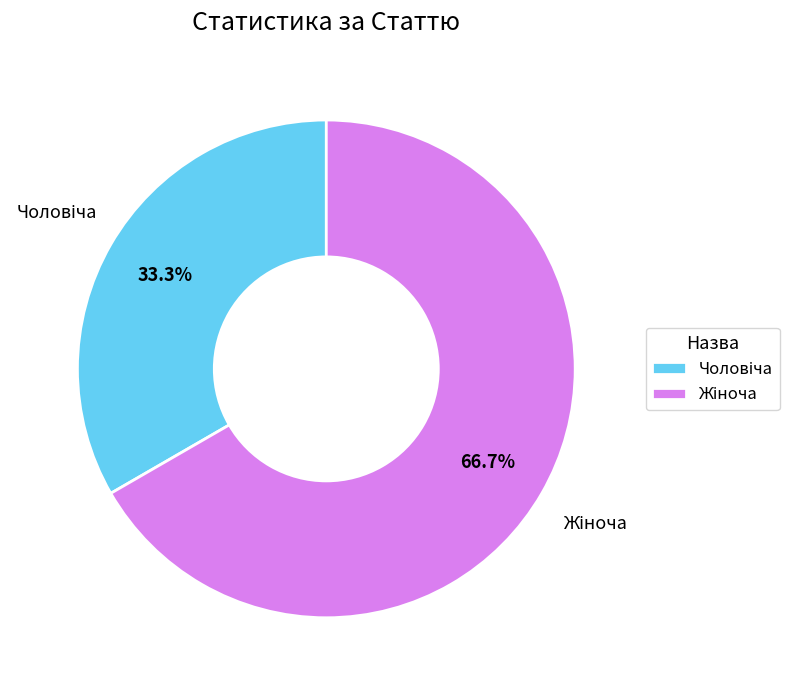

Is there any slice that represents more than half of the pie?

Yes